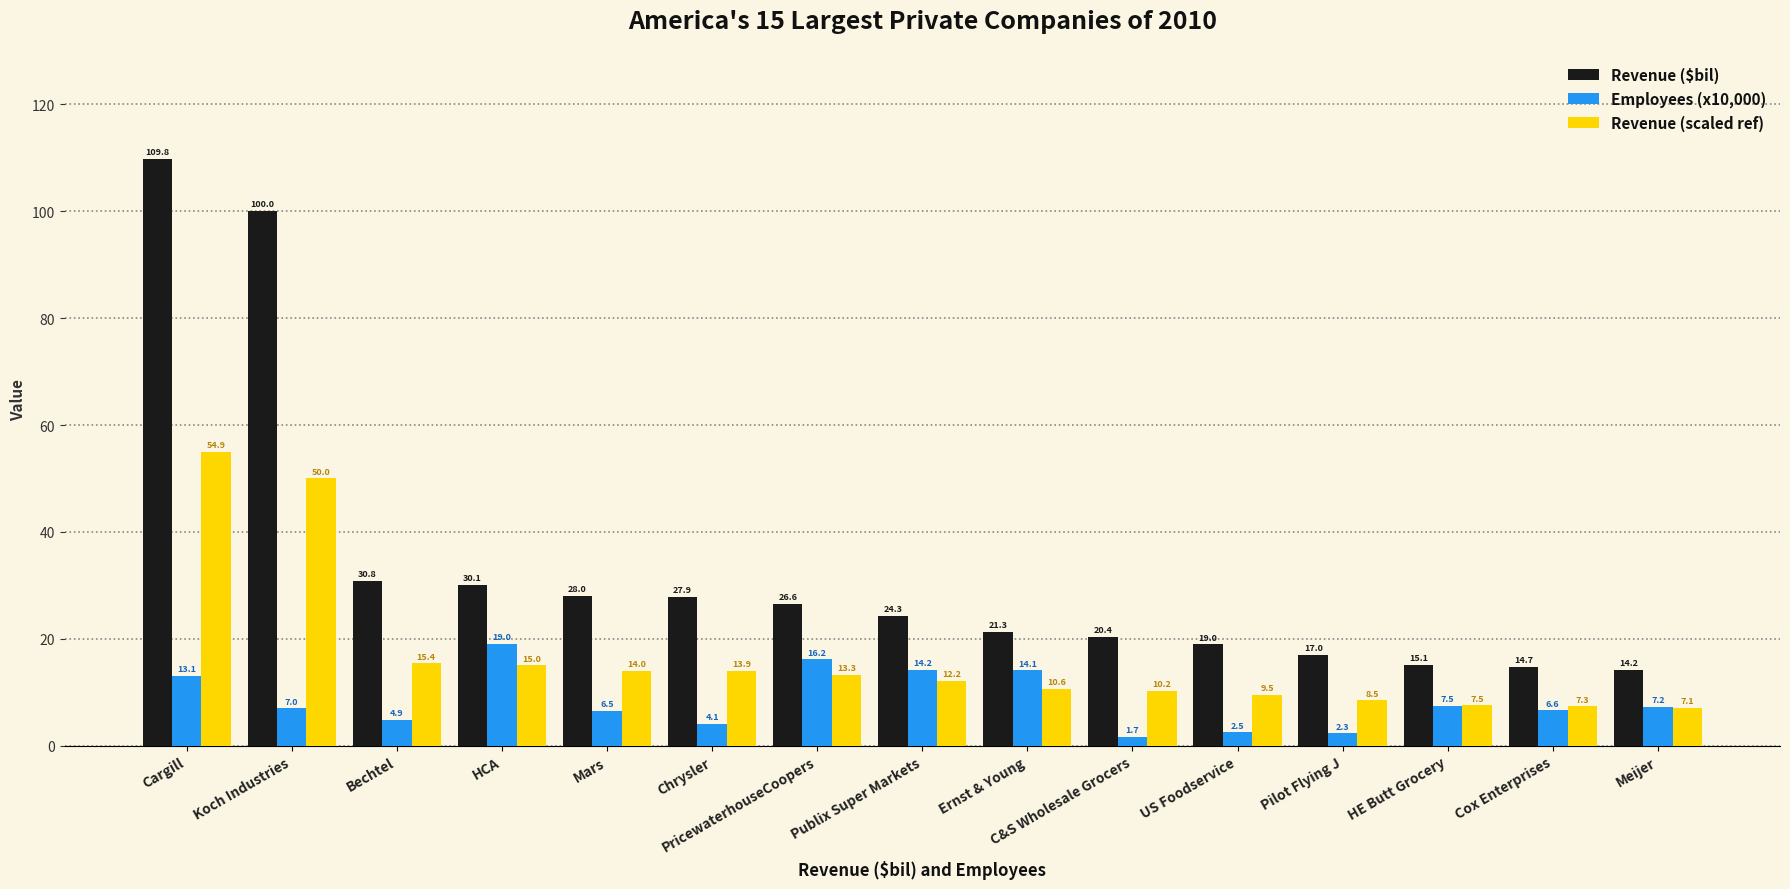

What position from the right is Publix Super Markets?

8